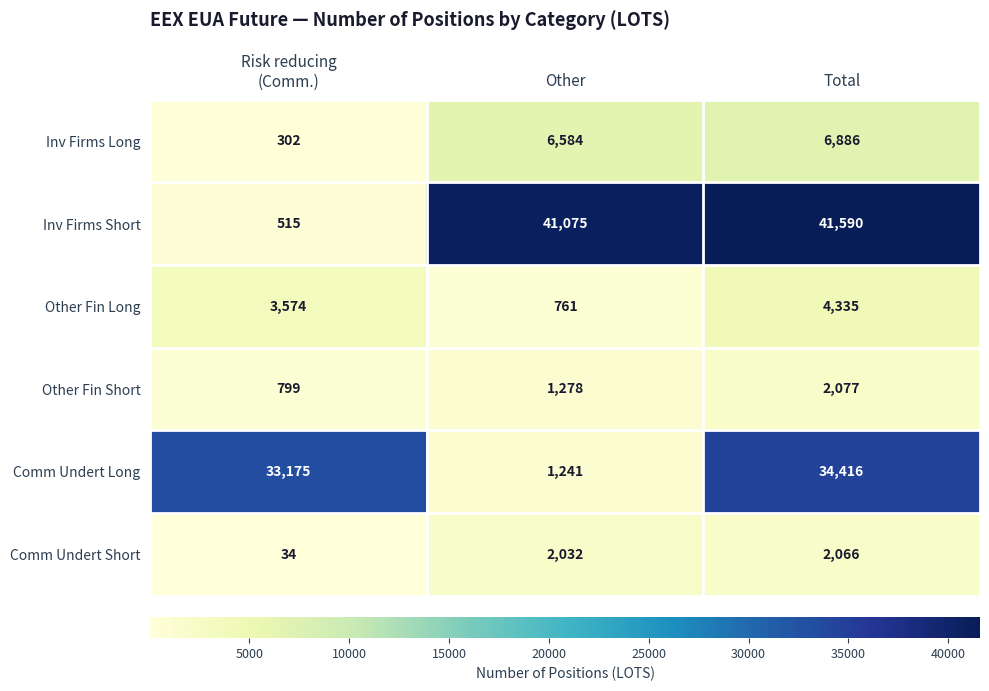

What is the difference between the highest and lowest values at Risk reducing
(Comm.)?

33141